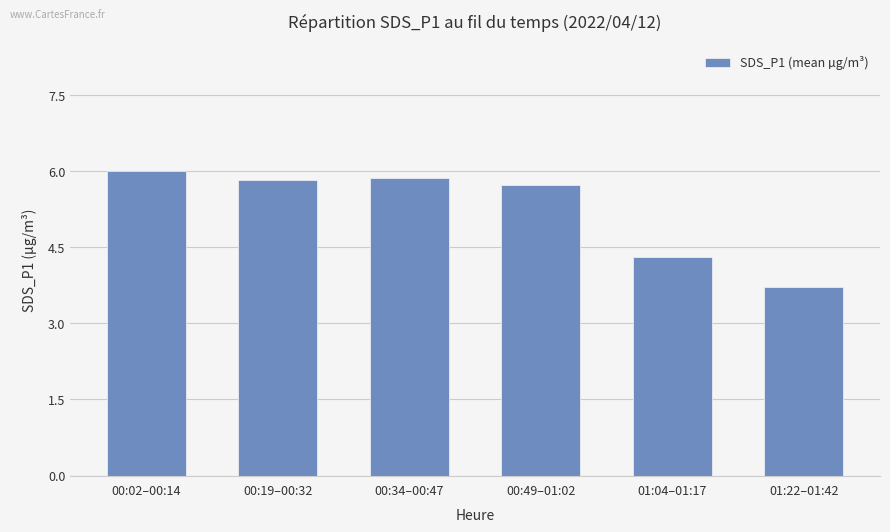

How many data points are less than 5?

2